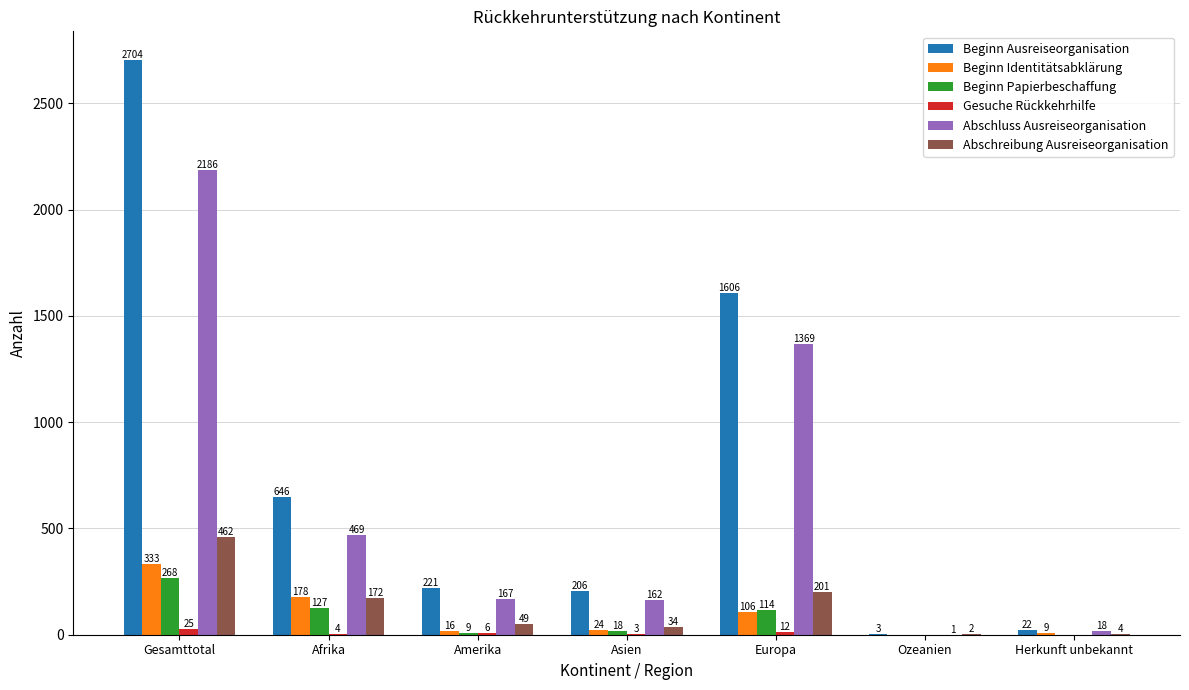

What is the sum of the Beginn Papierbeschaffung values at Europa and Asien?

132